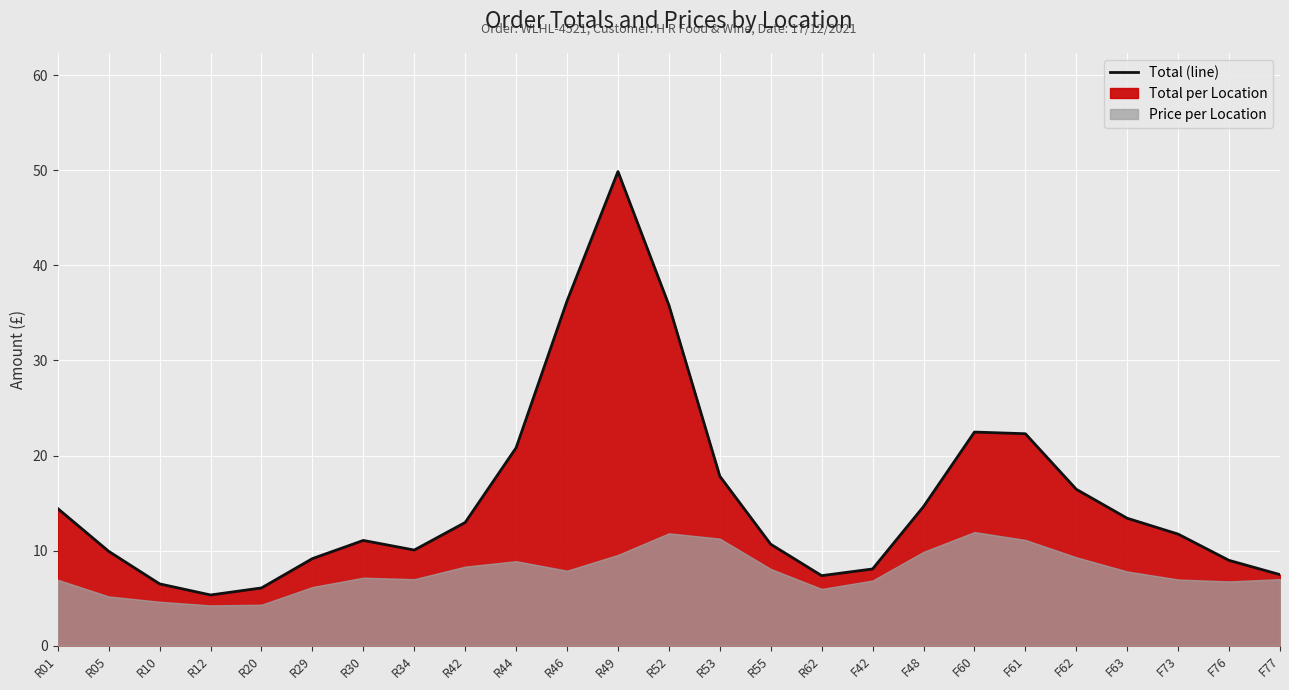

What is the change in value from R52 to R53?

-18.0